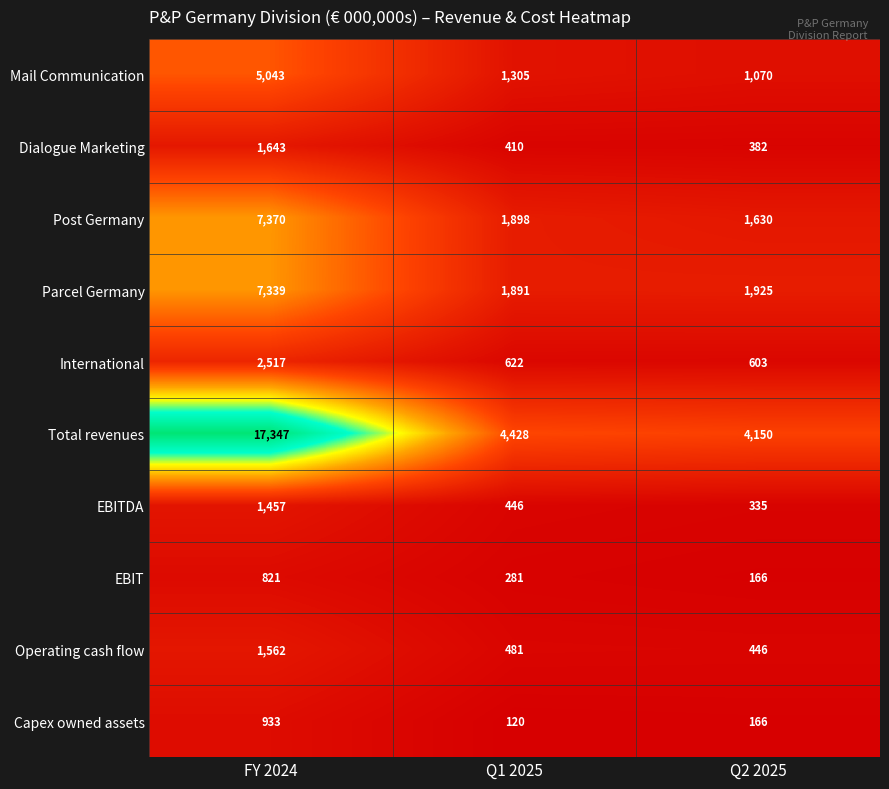

What is the difference between the second highest and minimum values in the Dialogue Marketing series?

28